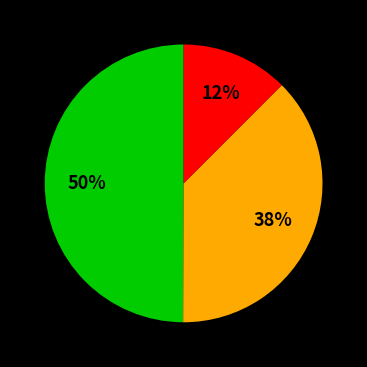

Count the number of slices in the pie.

3